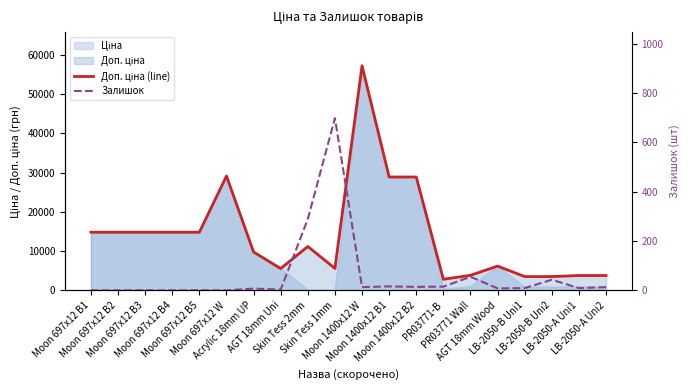

The value of Доп. ціна (line) at Skin Tess 2mm is 6746.8. True or false?

False